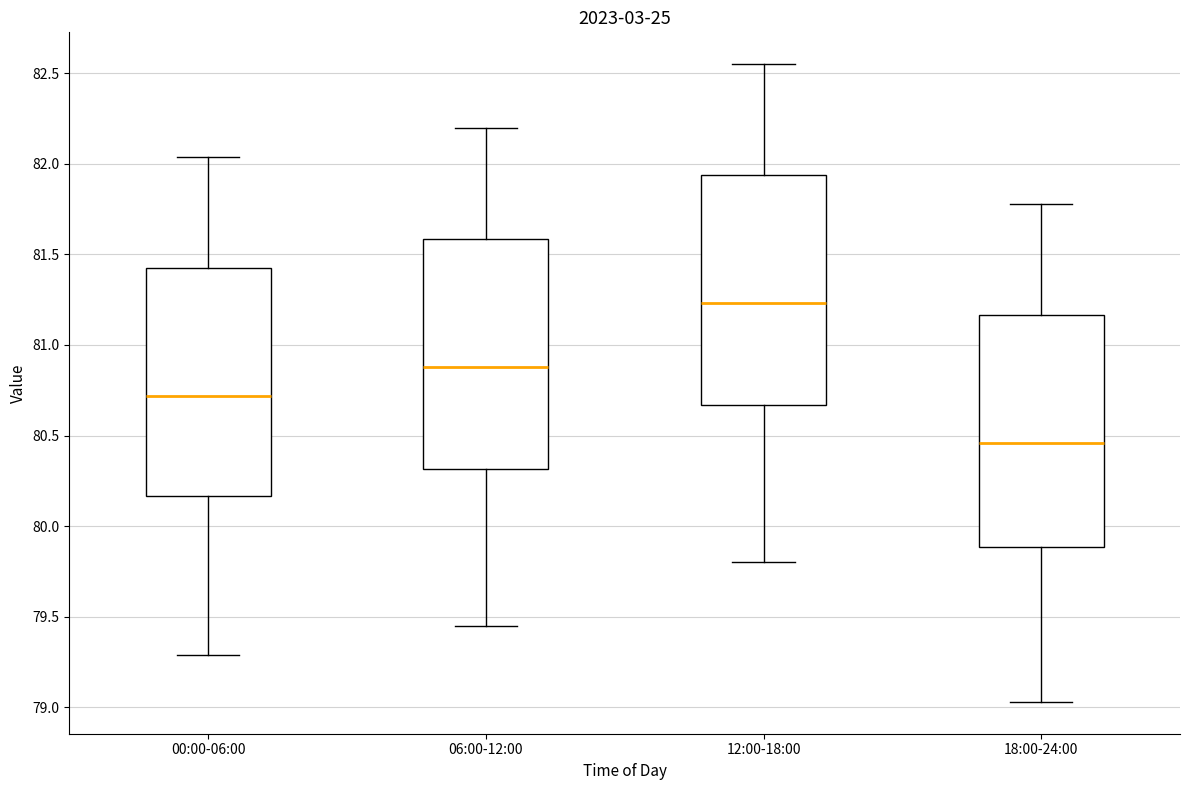

Which box's median line is the highest?

12:00-18:00